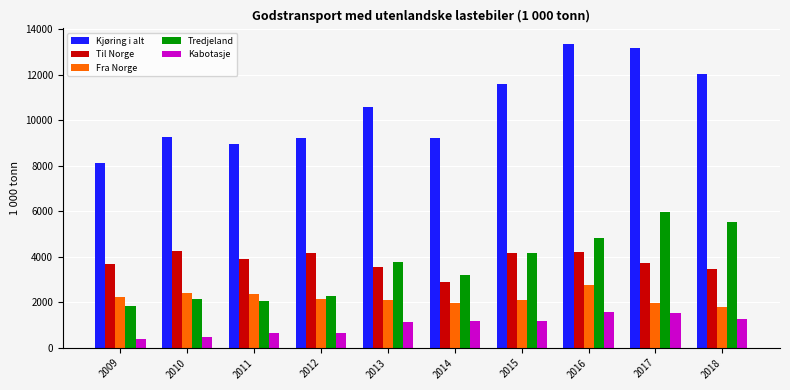

What is the sum of the Til Norge values at 2014 and 2012?

7036.8